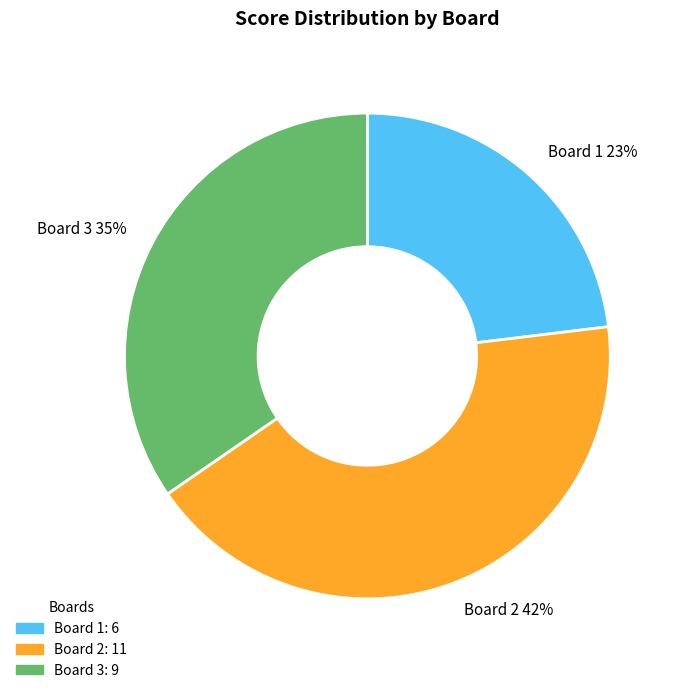

Does any single category account for the majority?

No